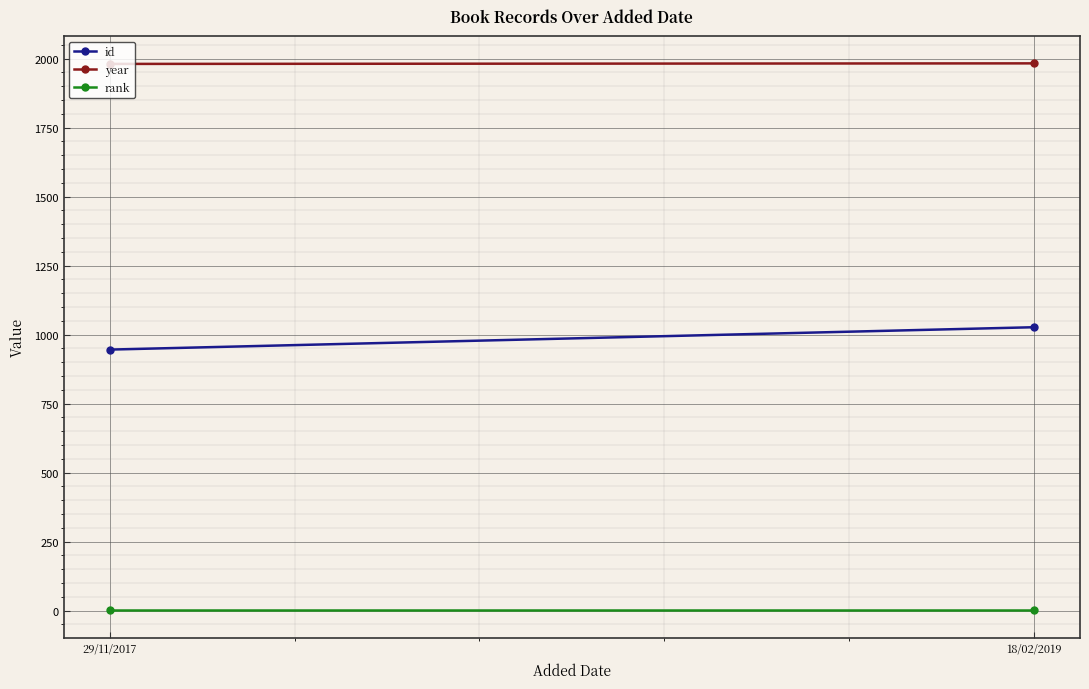

Which has a higher value, 29/11/2017 or 18/02/2019?

18/02/2019